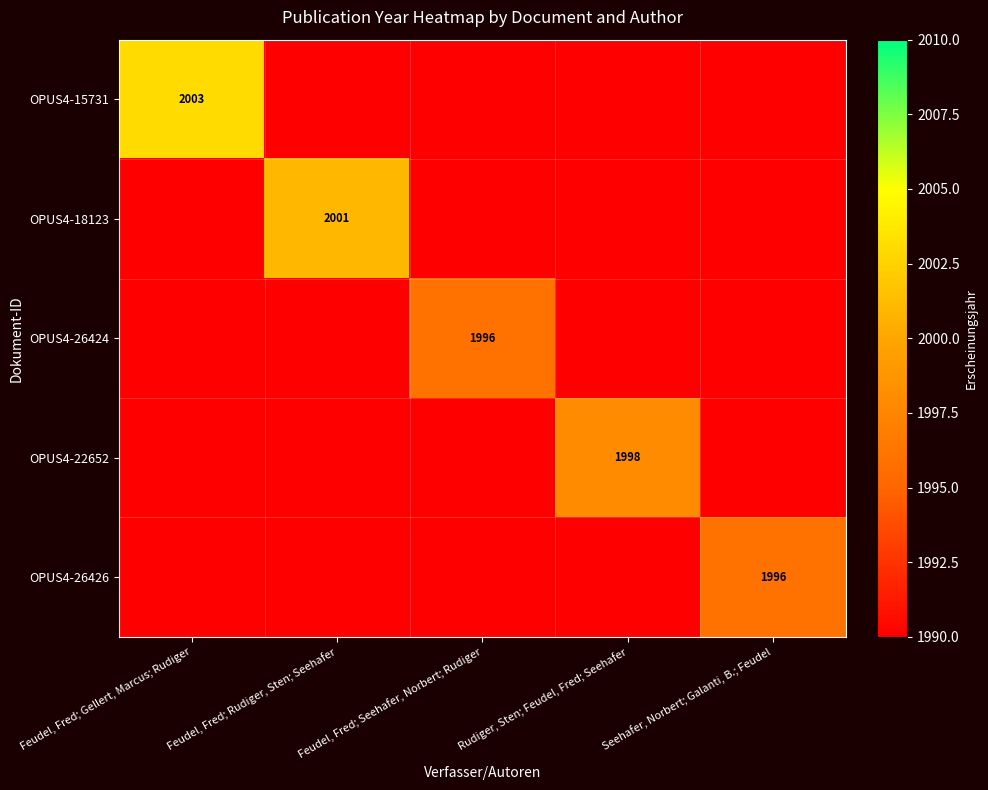

Is the value of OPUS4-26424 at Feudel, Fred; Rudiger, Sten; Seehafer greater than the value of OPUS4-26426 at Feudel, Fred; Rudiger, Sten; Seehafer?

No